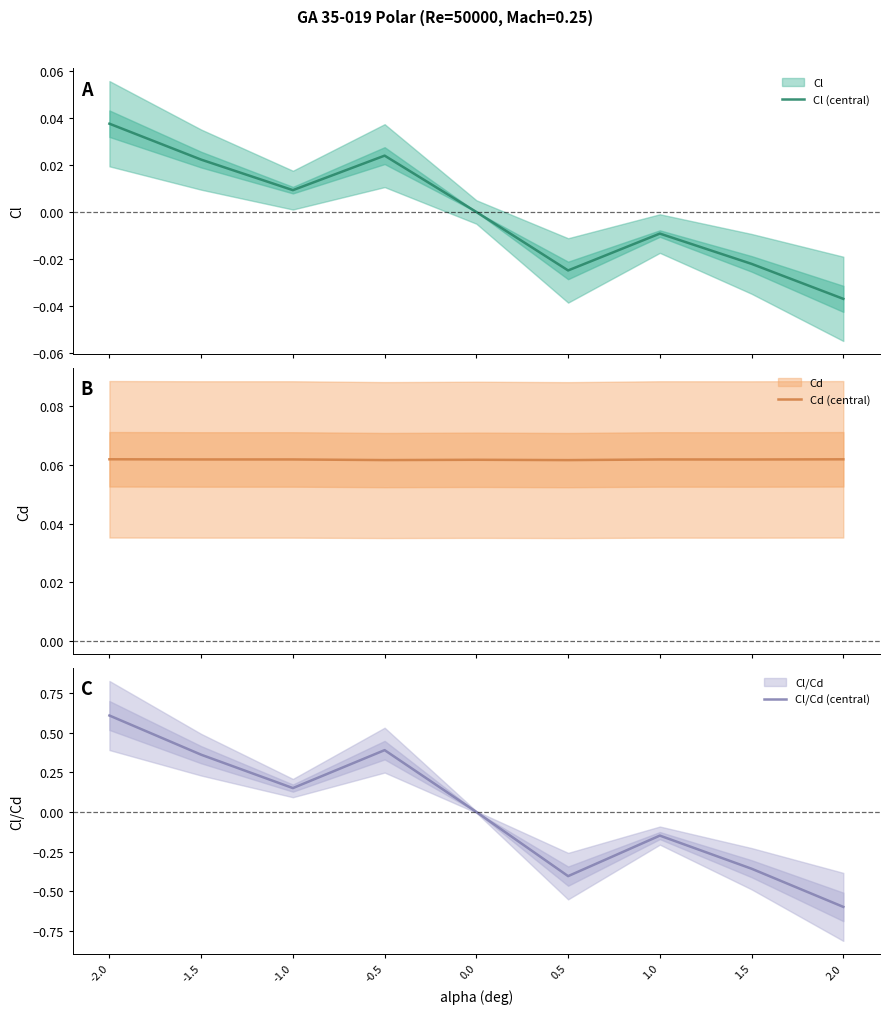

True or false: Cl (central) has a value of 0.0 at -1.5.

True